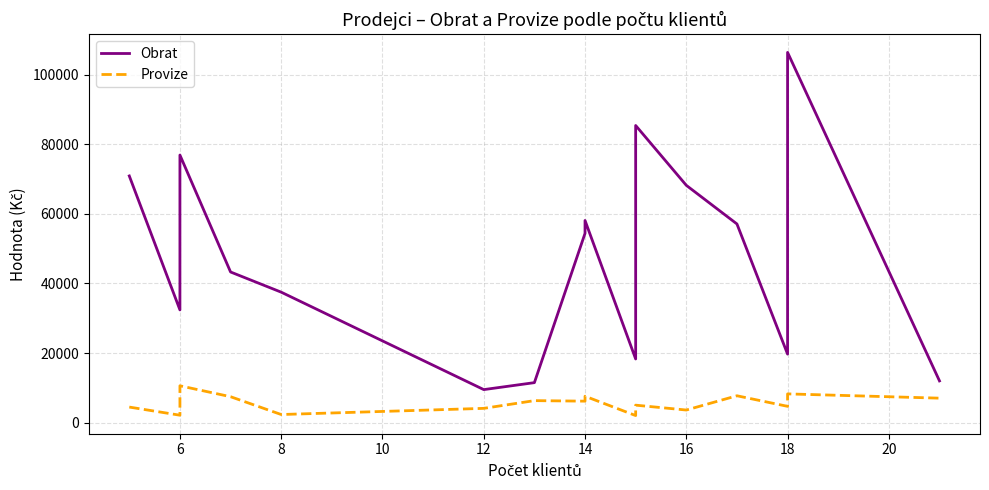

True or false: Obrat and Provize intersect in this chart.

False